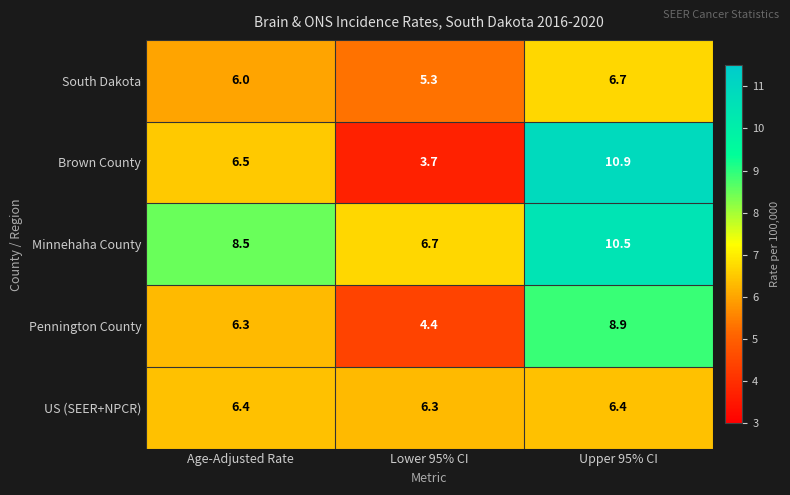

Reading left to right, list all the values displayed in this chart.

South Dakota: Age-Adjusted Rate=6.0	Lower 95% CI=5.3	Upper 95% CI=6.7
Brown County: Age-Adjusted Rate=6.5	Lower 95% CI=3.7	Upper 95% CI=10.9
Minnehaha County: Age-Adjusted Rate=8.5	Lower 95% CI=6.7	Upper 95% CI=10.5
Pennington County: Age-Adjusted Rate=6.3	Lower 95% CI=4.4	Upper 95% CI=8.9
US (SEER+NPCR): Age-Adjusted Rate=6.4	Lower 95% CI=6.3	Upper 95% CI=6.4